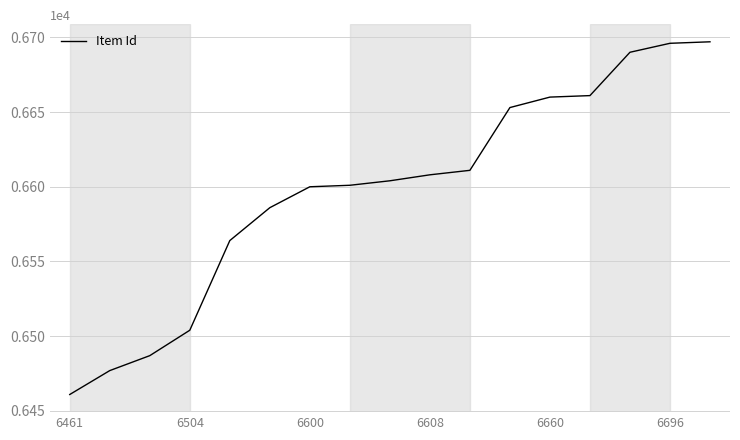

What is the maximum value shown in the chart?

6697